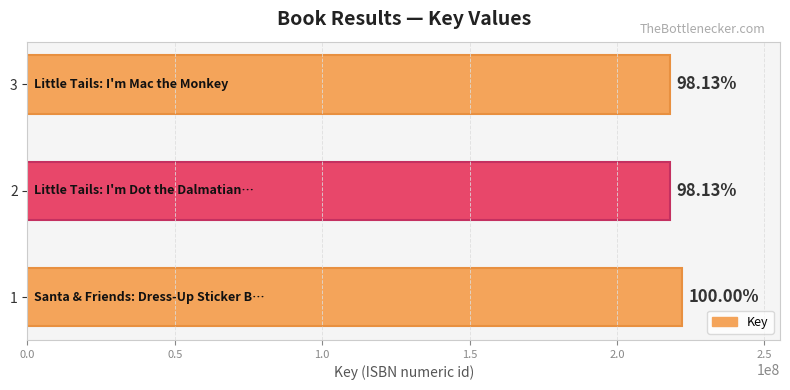

Are the bars horizontal?

Yes